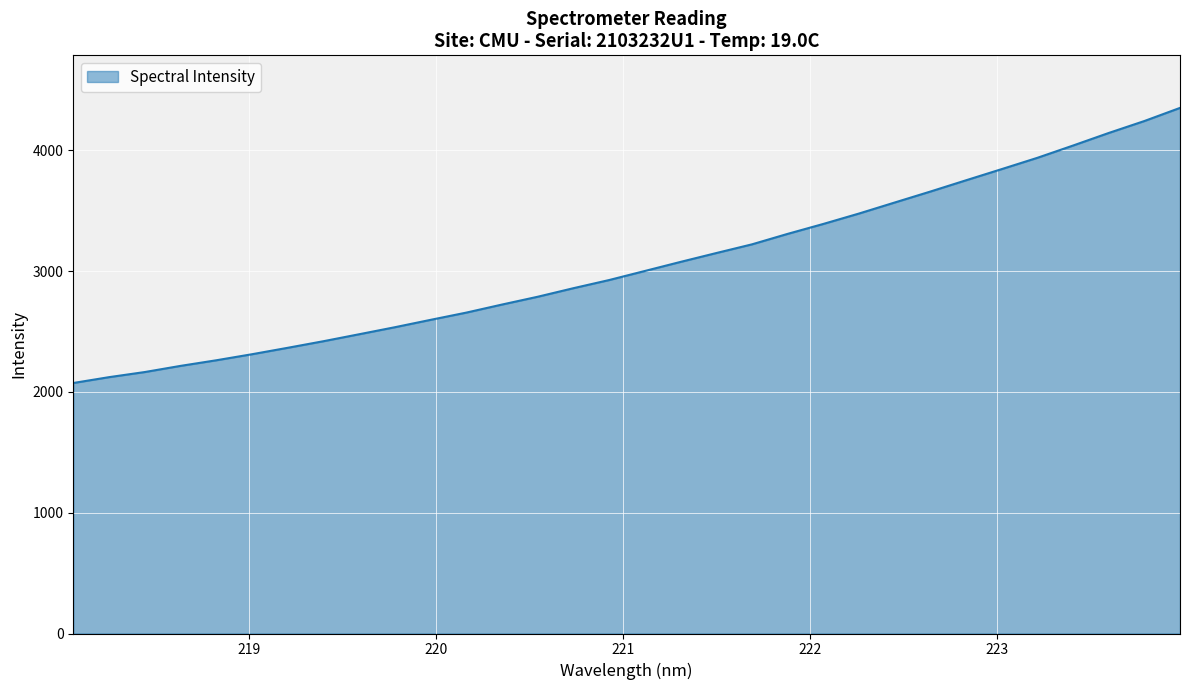

What is the greatest value displayed?

4349.9